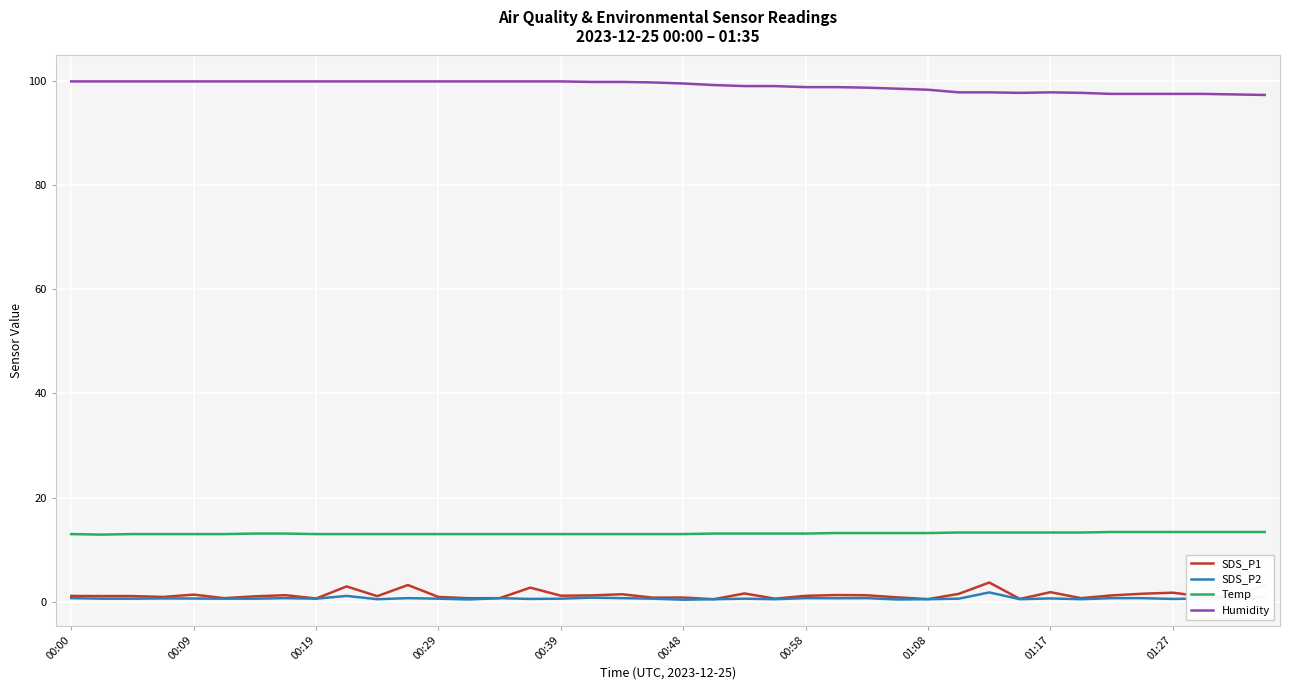

Which series has the largest total across all categories?

Humidity